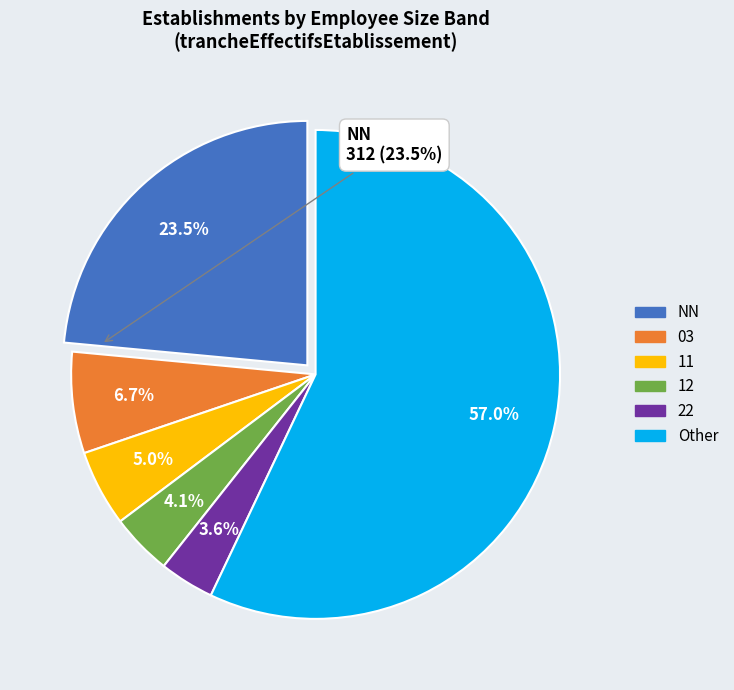

True or false: 11 accounts for 18% of the total.

False